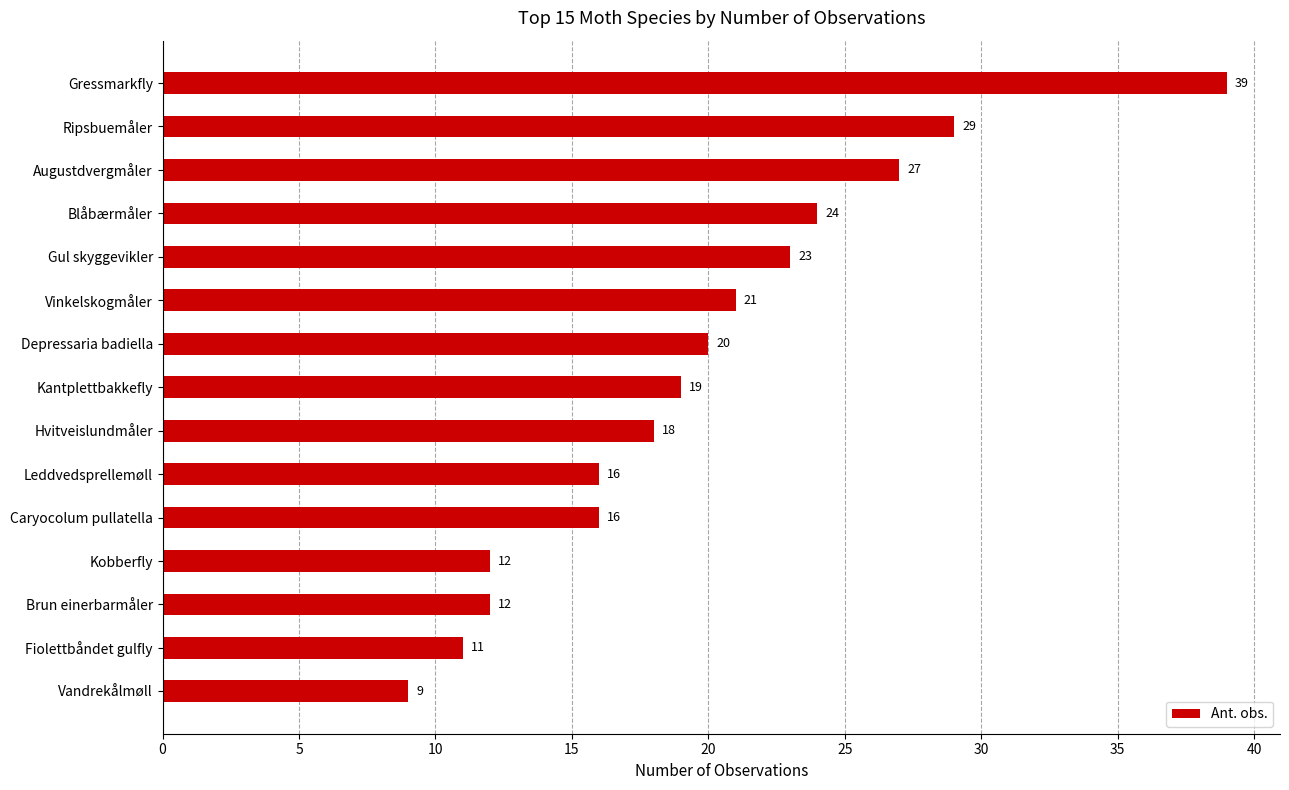

What is the difference between the maximum and second lowest values?

28